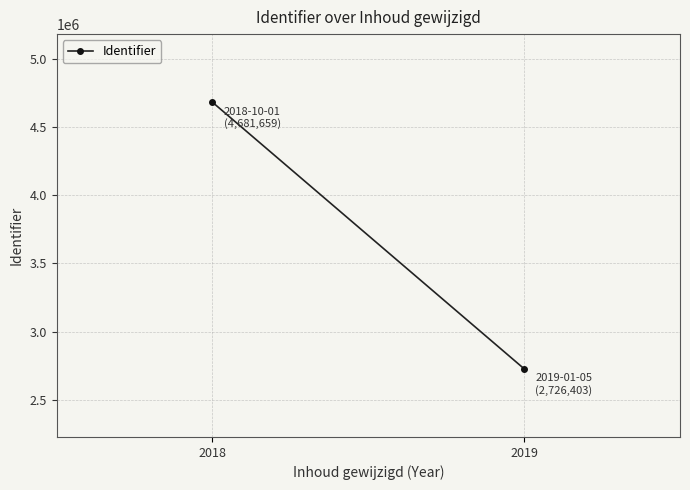

Where is the data nearest to the value 3704031?

2019